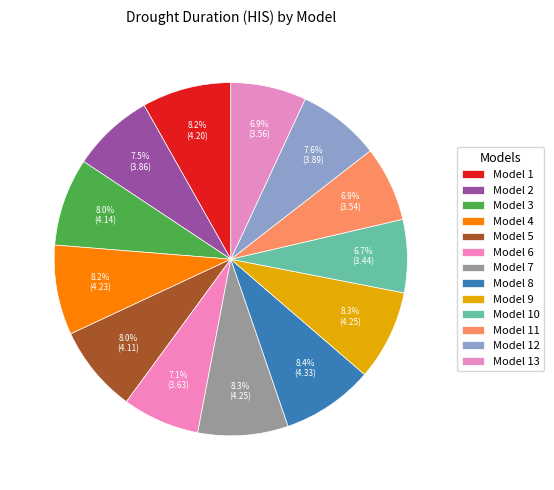

What is the smallest slice in the pie chart?

10